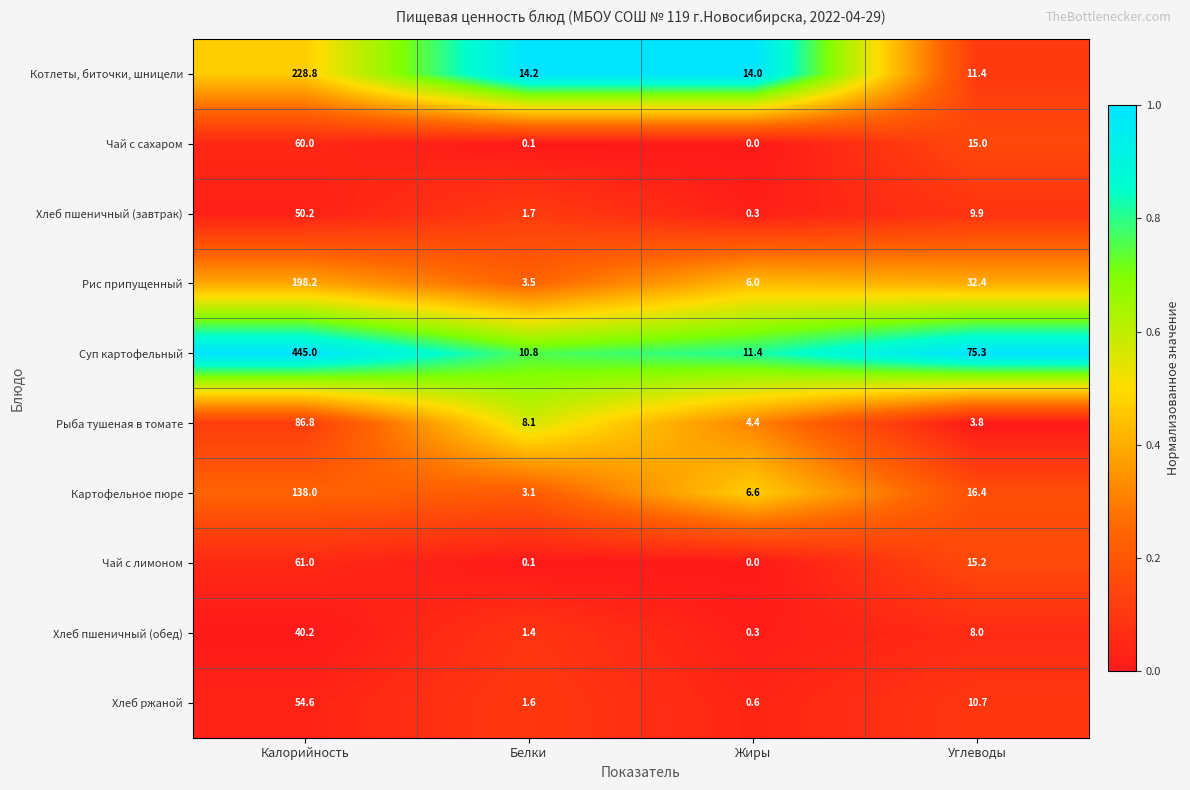

Which label corresponds to the smallest value in the chart?

Жиры